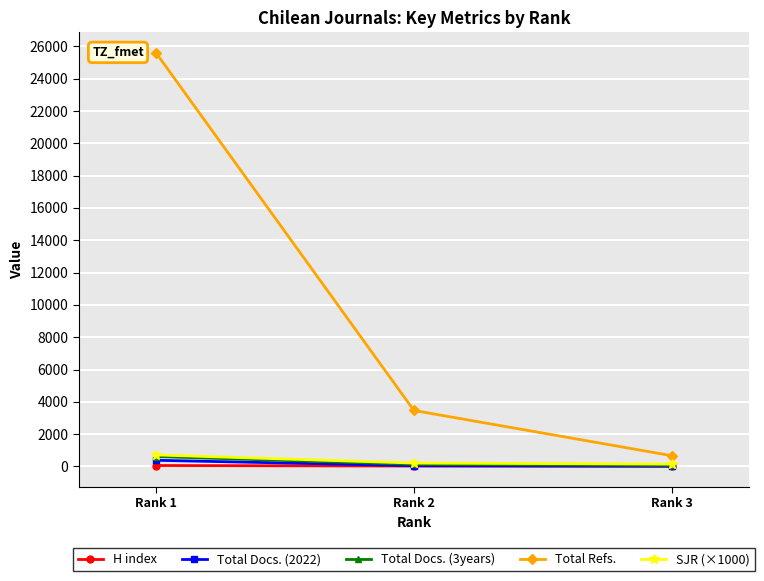

Which series has the largest range (max minus min)?

Total Refs.